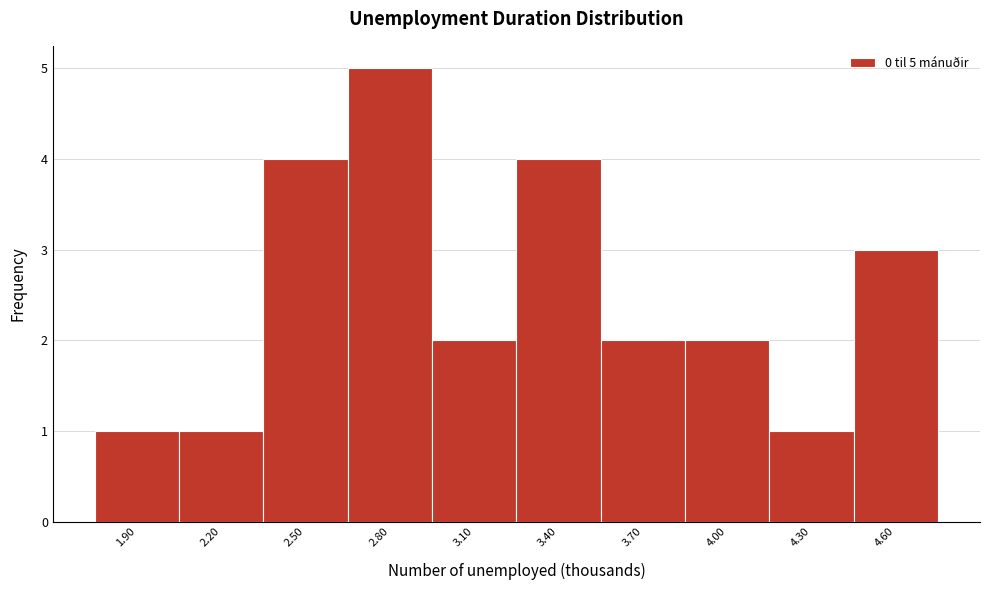

Reading left to right, transcribe all the data shown in this chart.

1.90=1	2.20=1	2.50=4	2.80=5	3.10=2	3.40=4	3.70=2	4.00=2	4.30=1	4.60=3